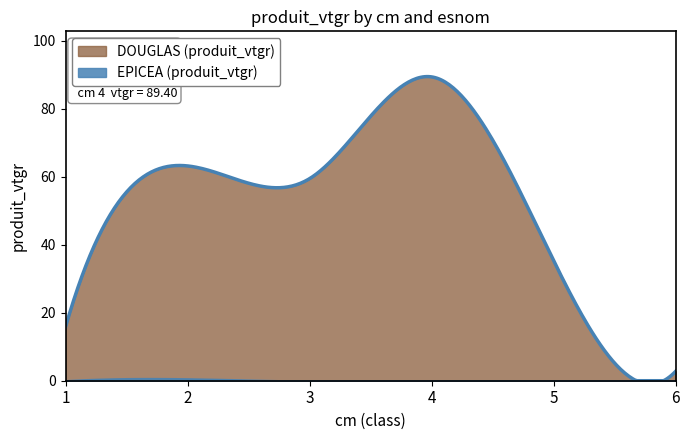

What is the difference between the highest and lowest values at 6?

2.8